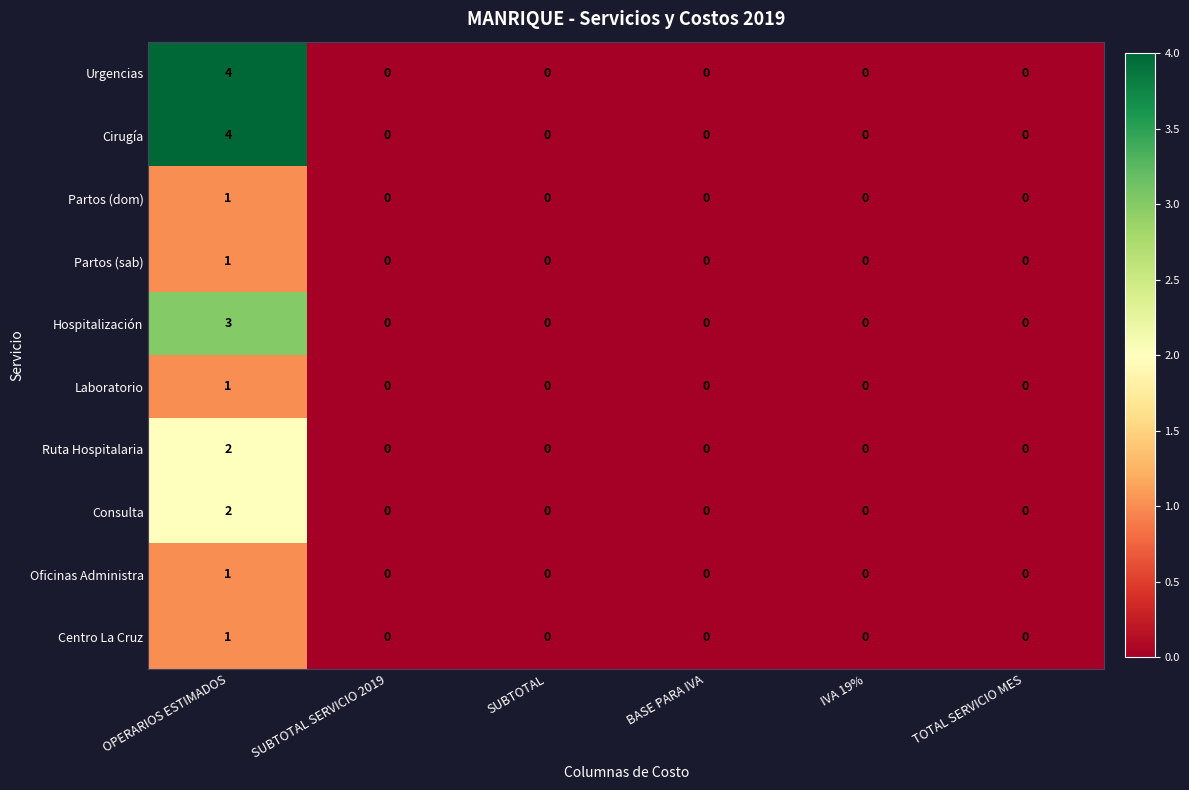

What is the difference between the maximum and second lowest values in the Urgencias series?

4